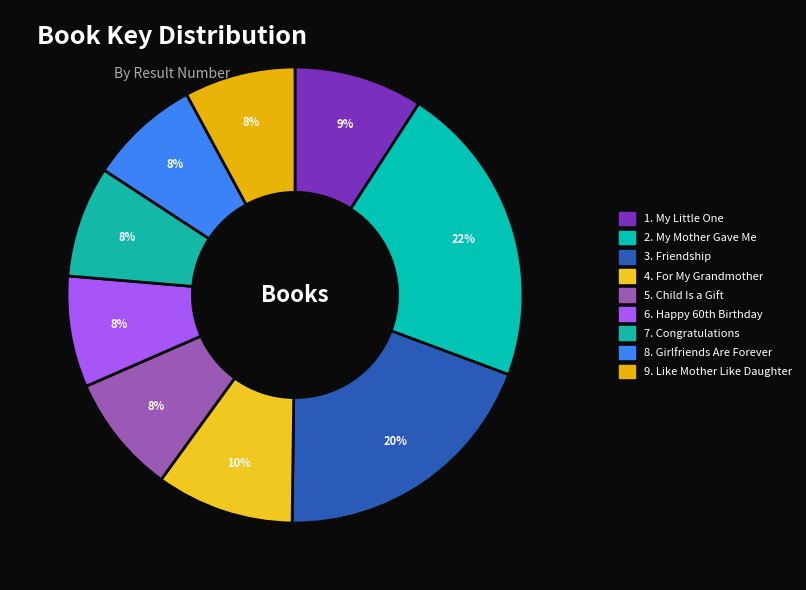

Which category has the smallest portion of the pie?

Like Mother Like Daughter